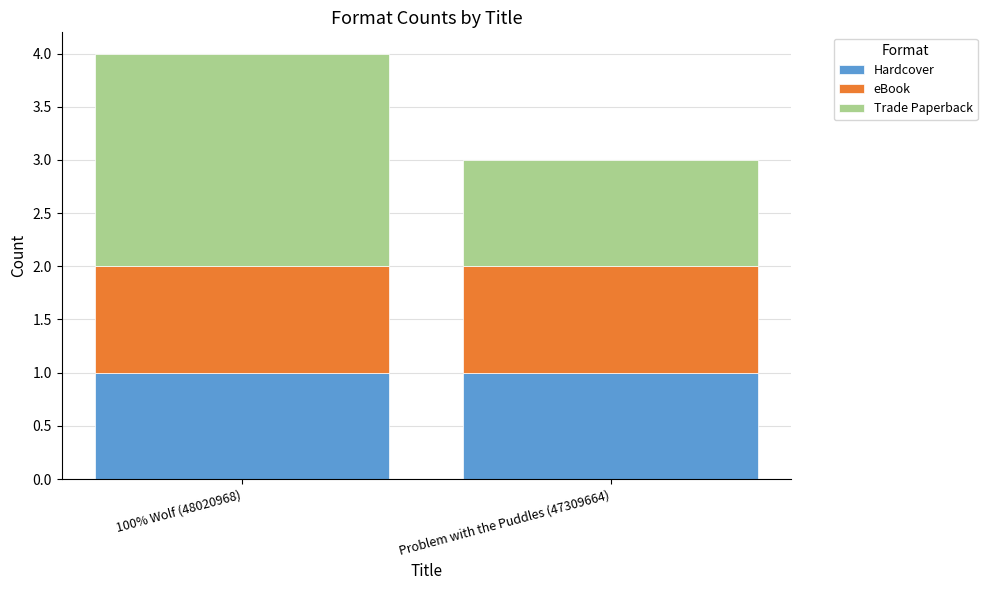

At which category is the sum across all series the highest?

100% Wolf (48020968)